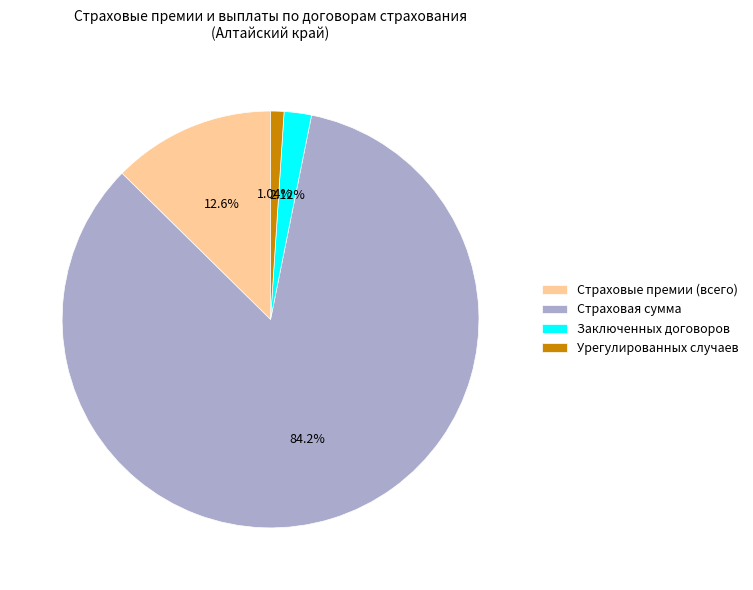

How many slices are in this pie chart?

4